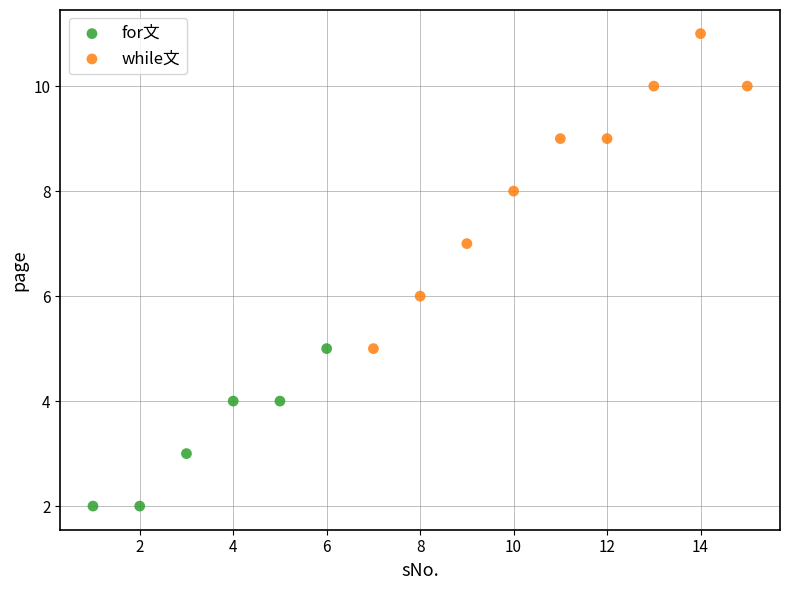

Which series contains the lowest Y value?

for文